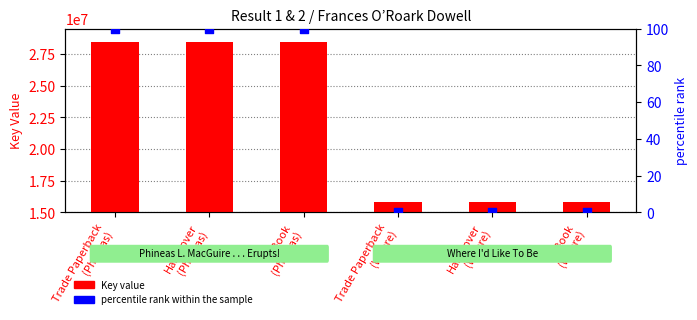

Which series has the largest total across all categories?

Key (ISBN Key)